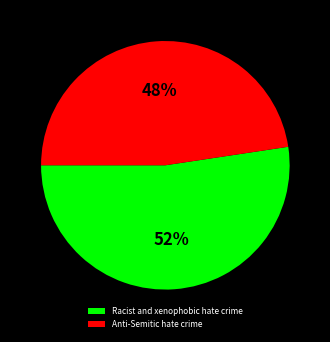

Which slice is the largest?

Racist and xenophobic hate crime